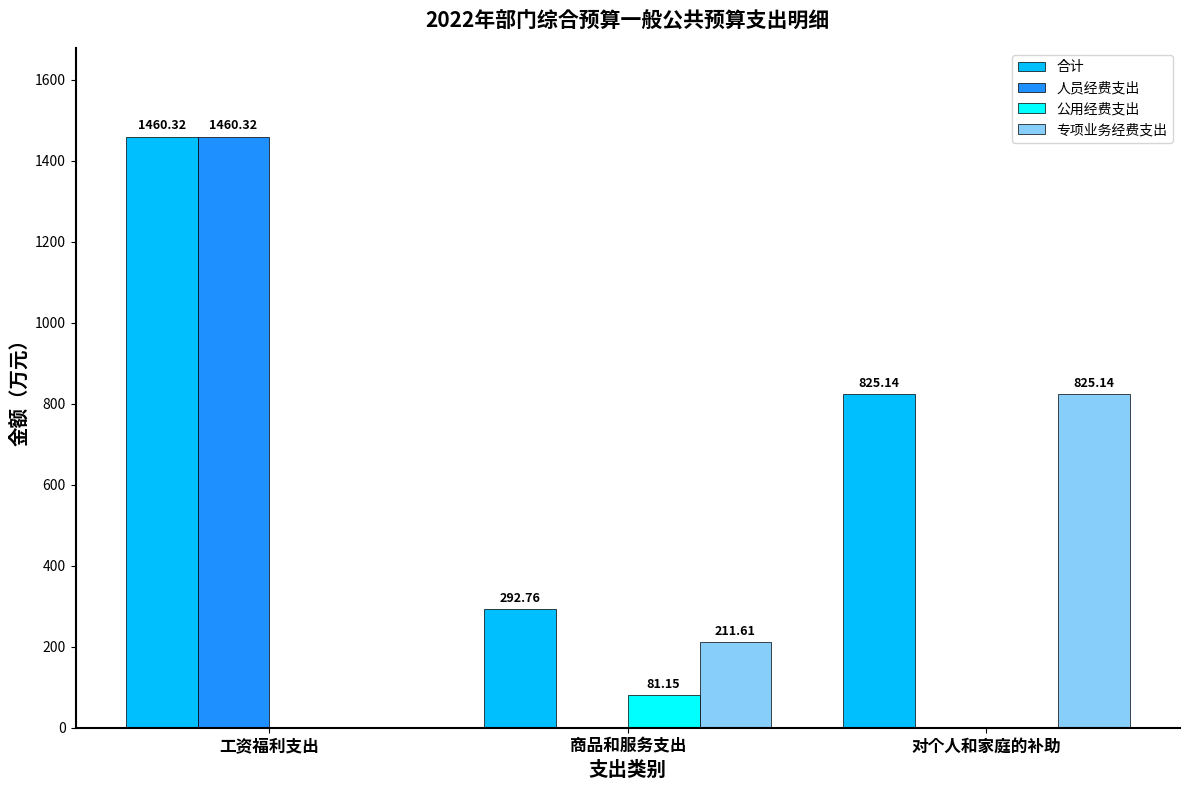

Are the bars horizontal?

No